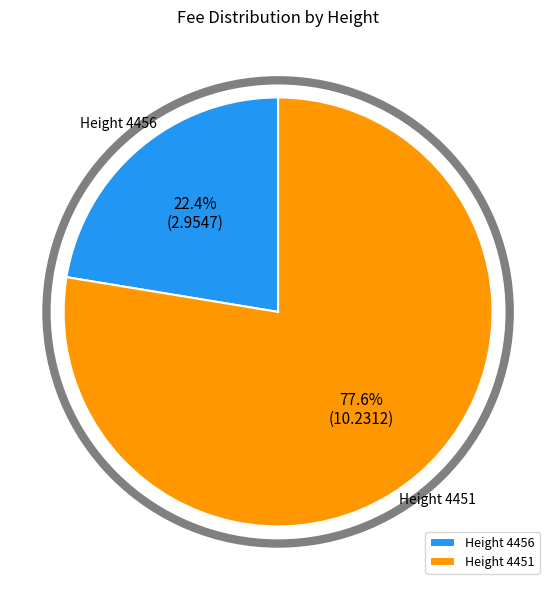

Which has a higher value, Height 4456 or Height 4451?

Height 4451